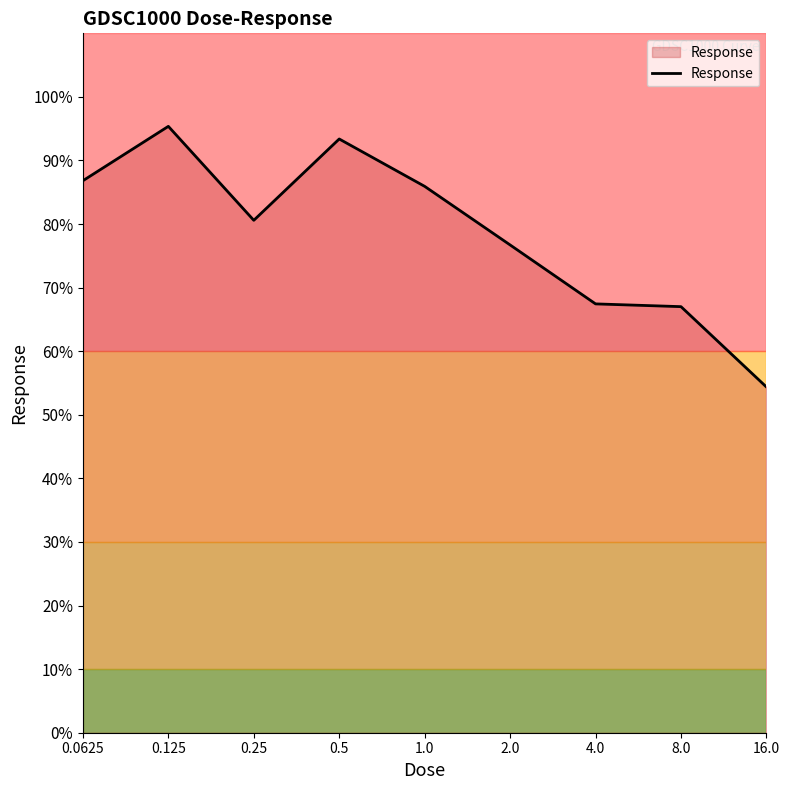

What is the difference between the maximum and minimum values?

41.0